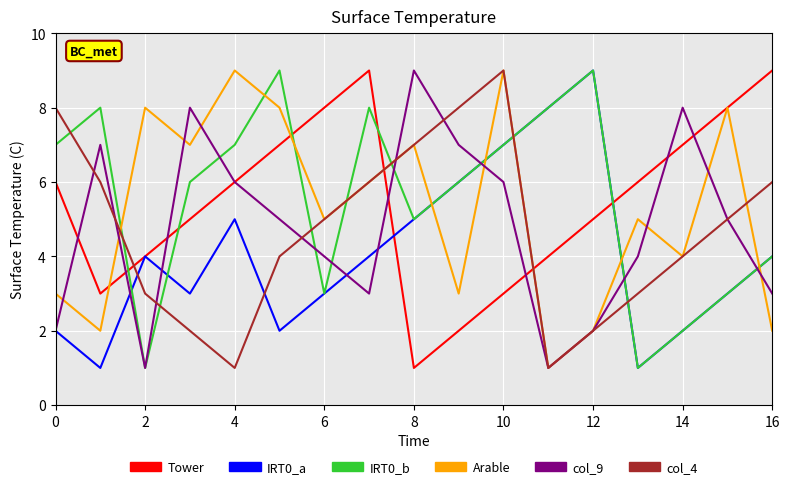

True or false: Tower and col_4 intersect in this chart.

True